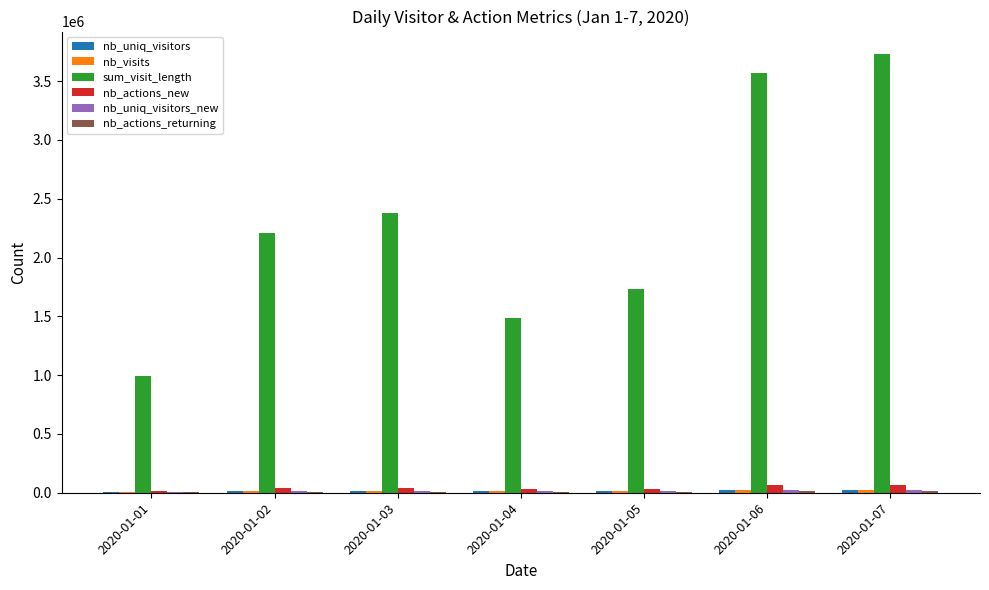

What is the total value across all series at 2020-01-03?

2478268